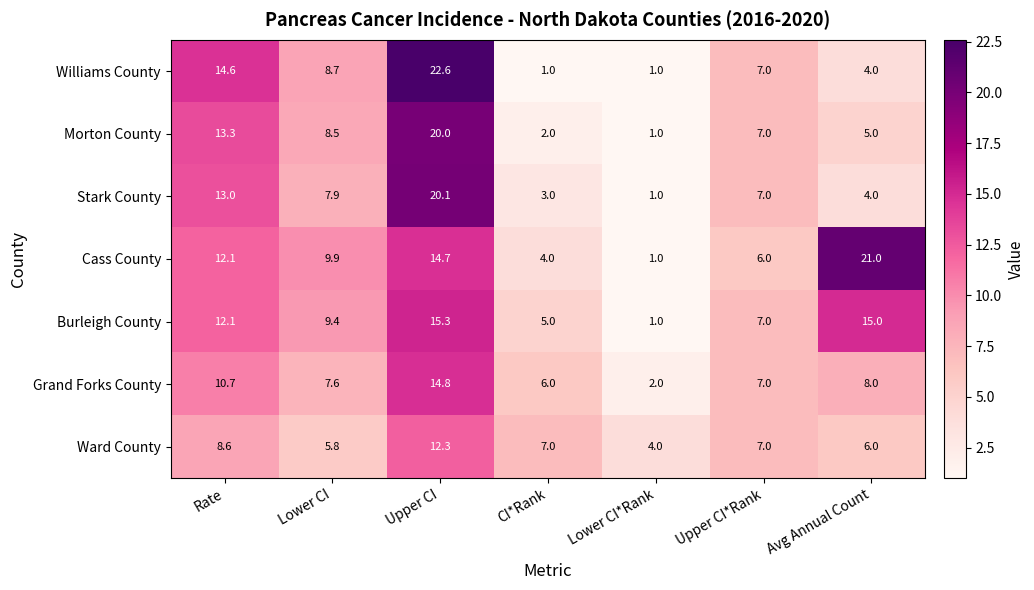

Is the value of Cass County at Upper CI greater than the value of Ward County at Lower CI?

Yes